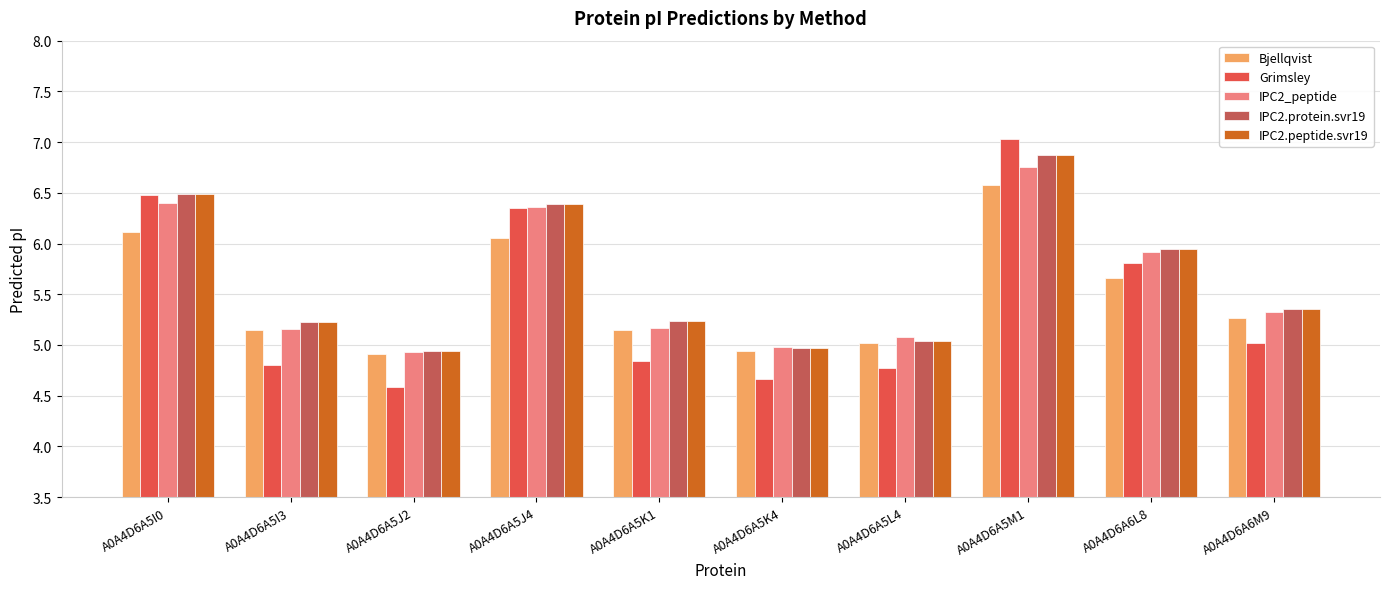

At which category is the sum across all series the highest?

A0A4D6A5M1